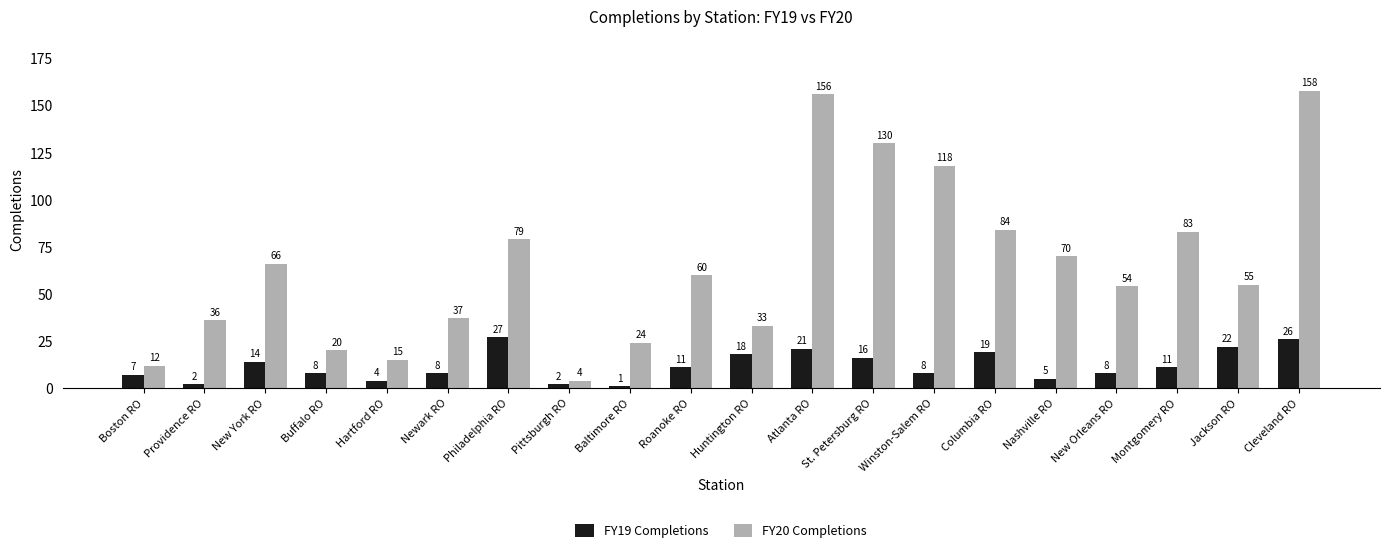

List the series in order of their overall mean, highest first.

FY20 Completions, FY19 Completions